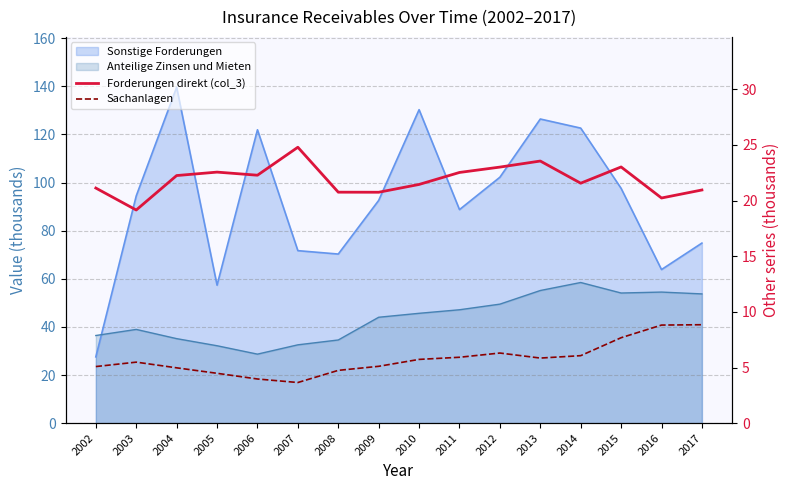

Count the number of categories in the chart.

16